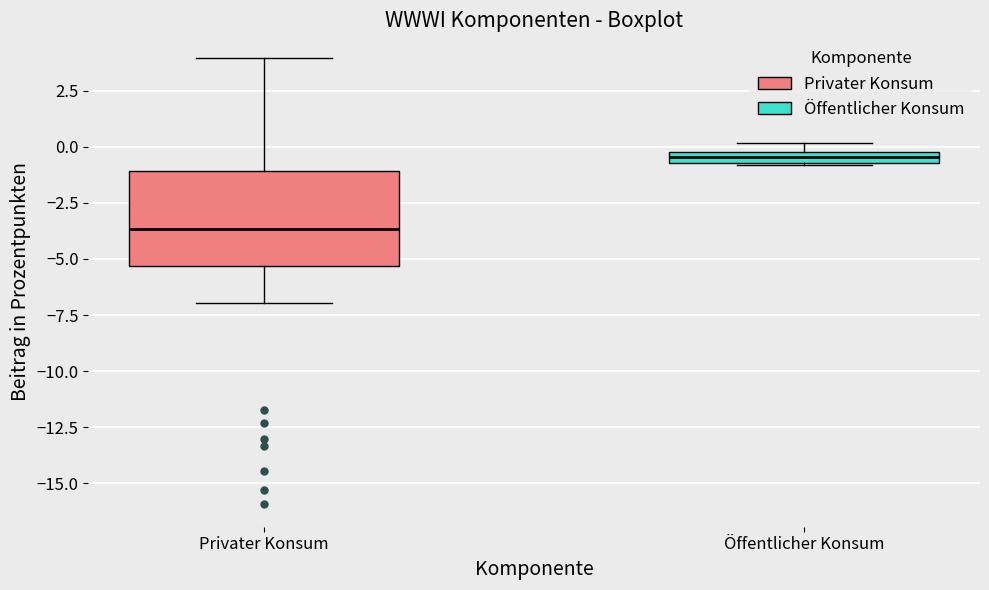

Which box is the tallest, from its lower edge to its upper edge?

Privater Konsum